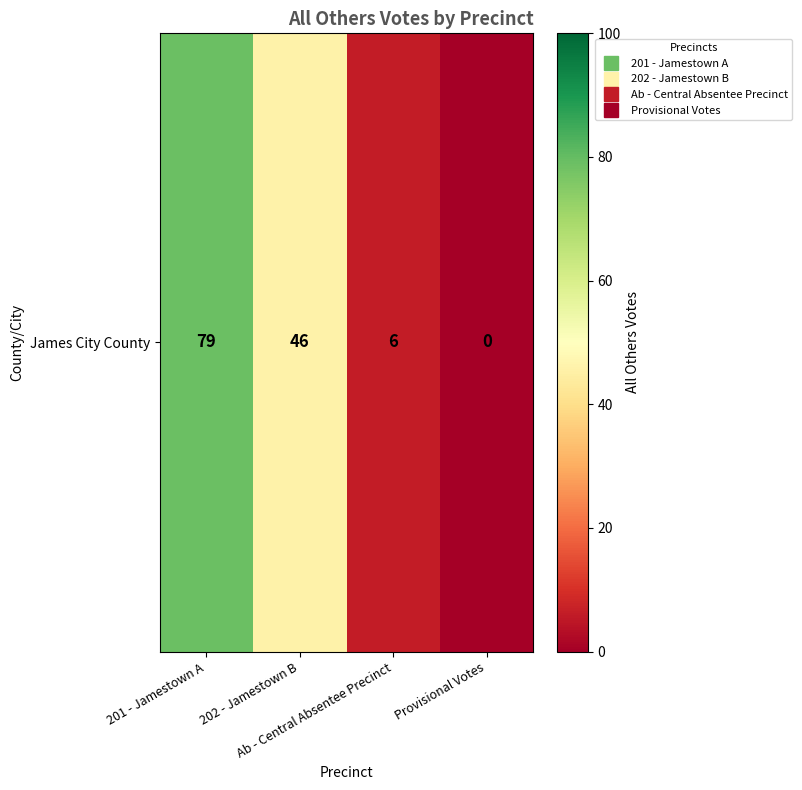

Reading right to left, extract all data points from this chart.

Provisional Votes=0	Ab - Central Absentee Precinct=6	202 - Jamestown B=46	201 - Jamestown A=79